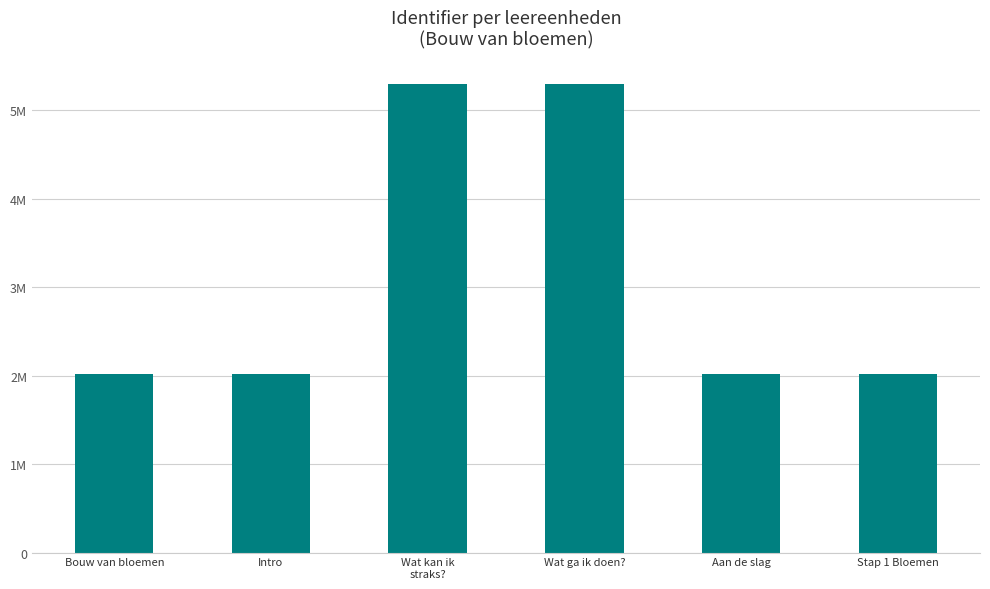

Are the bars horizontal?

No